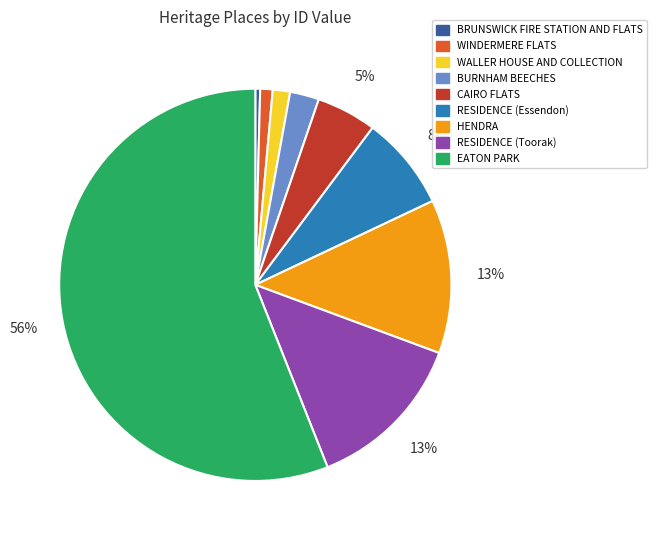

True or false: RESIDENCE (Toorak) accounts for 21% of the total.

False